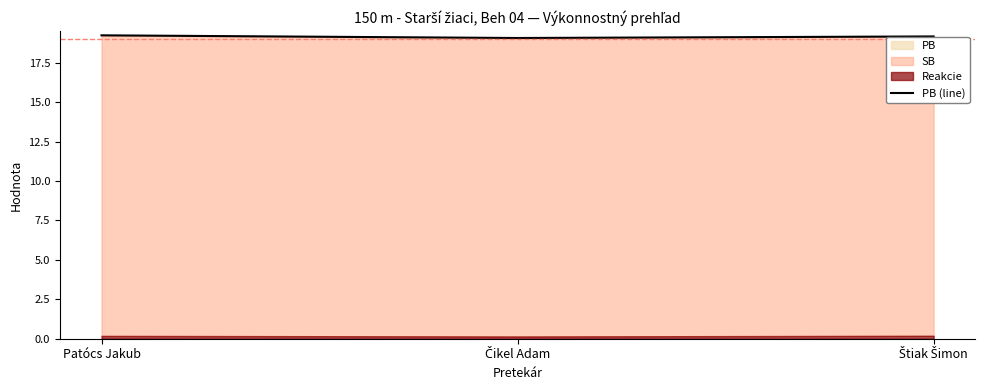

What position from the right is Patócs Jakub?

3